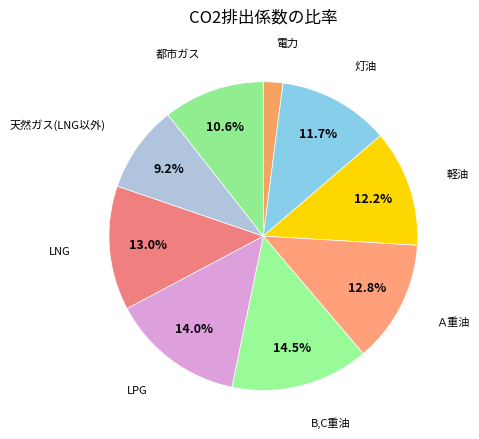

How many segments does this pie chart have?

9